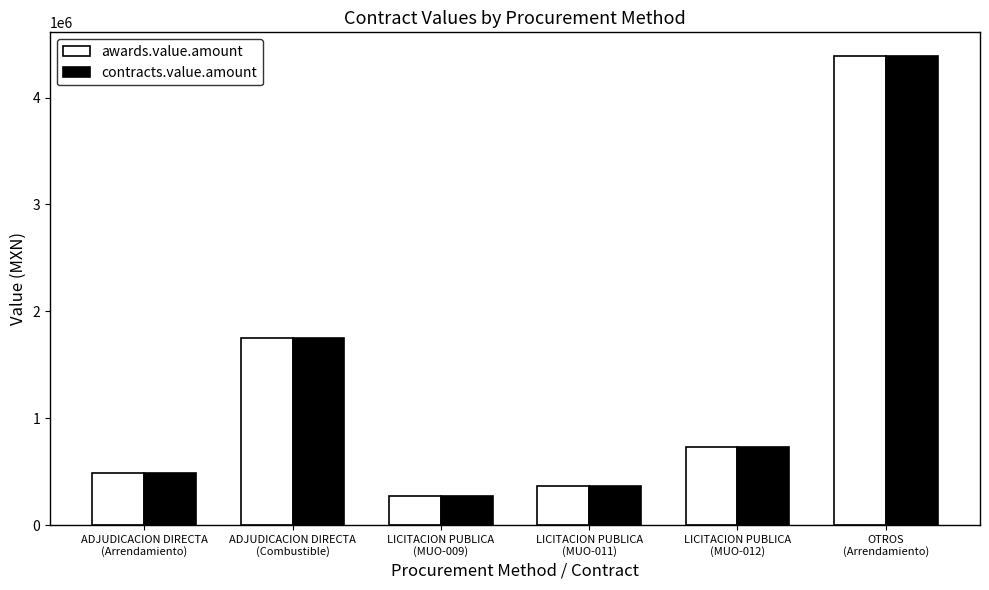

What is the difference between the second highest and second lowest values in the awards.value.amount series?

1391699.0